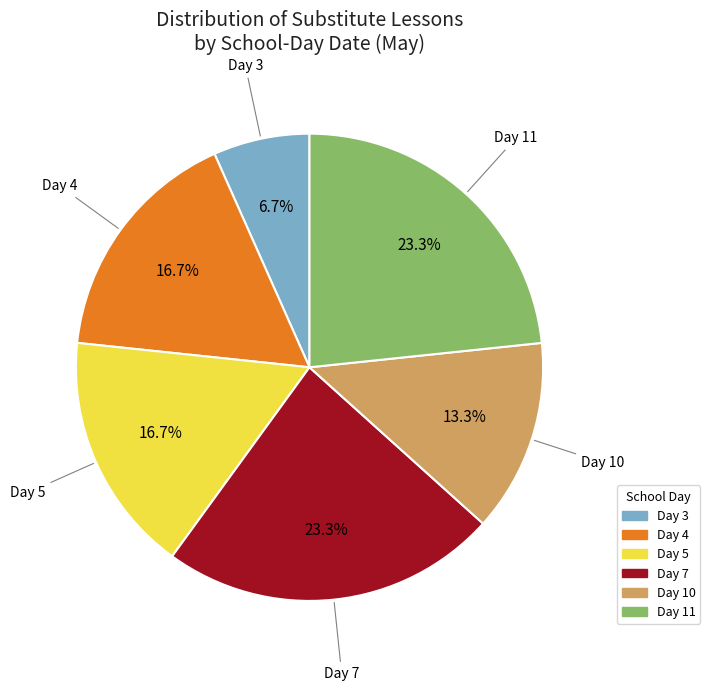

Which category has the smallest portion of the pie?

Day 3